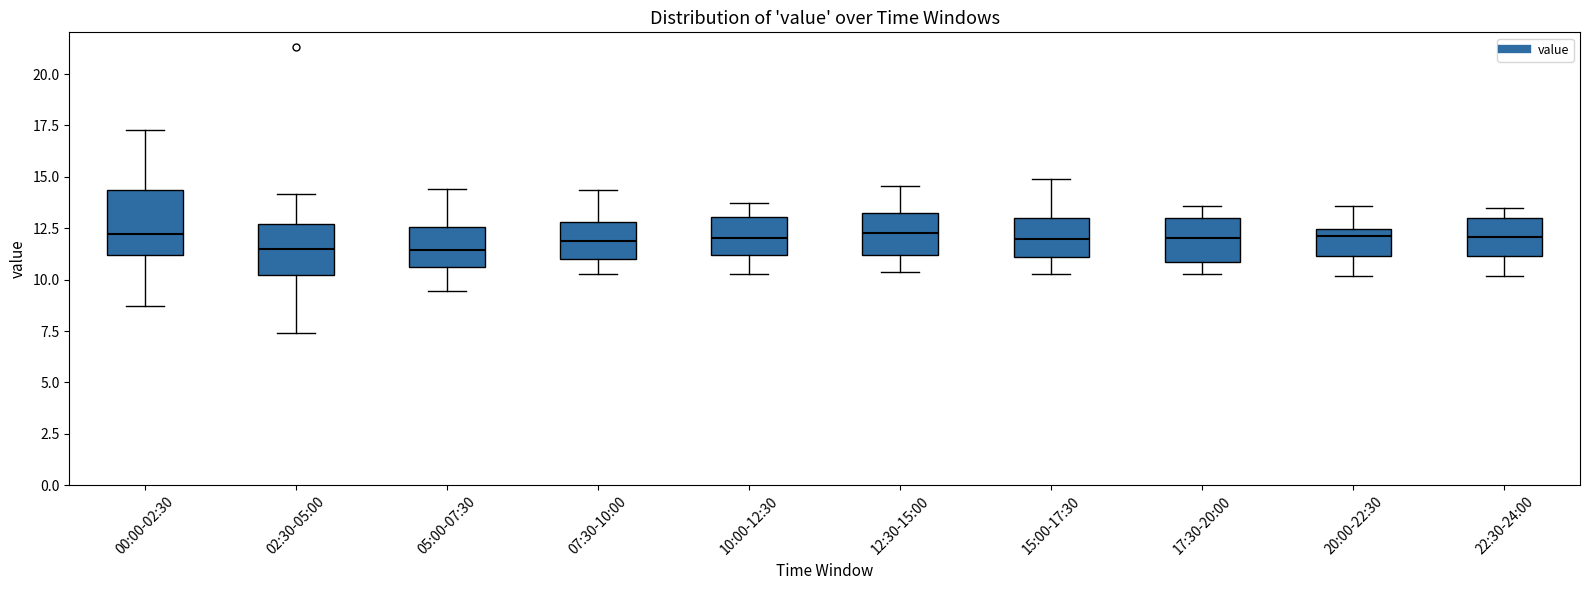

Reading left to right, transcribe this box plot: for each box, give where its median line is, the range the box spans, and where its two whiskers end, as read against the y-axis. The values are not printed on the chart, so give them approximately, as read against the axis.

00:00-02:30: median 12.0, box 11.0 to 14.5, whiskers 8.5 to 17.5
02:30-05:00: median 11.5, box 10.0 to 12.5, whiskers 7.5 to 14.0
05:00-07:30: median 11.5, box 10.5 to 12.5, whiskers 9.5 to 14.5
07:30-10:00: median 12.0, box 11.0 to 13.0, whiskers 10.5 to 14.5
10:00-12:30: median 12.0, box 11.0 to 13.0, whiskers 10.5 to 13.5
12:30-15:00: median 12.5, box 11.0 to 13.0, whiskers 10.5 to 14.5
15:00-17:30: median 12.0, box 11.0 to 13.0, whiskers 10.5 to 15.0
17:30-20:00: median 12.0, box 11.0 to 13.0, whiskers 10.5 to 13.5
20:00-22:30: median 12.0, box 11.0 to 12.5, whiskers 10.0 to 13.5
22:30-24:00: median 12.0, box 11.0 to 13.0, whiskers 10.0 to 13.5